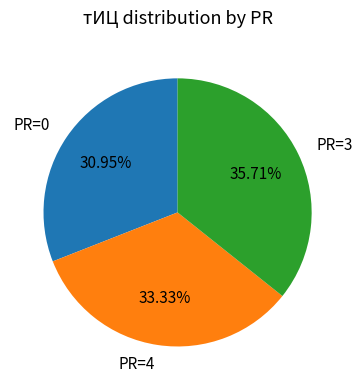

Rank the categories by value from lowest to highest.

PR=0, PR=4, PR=3